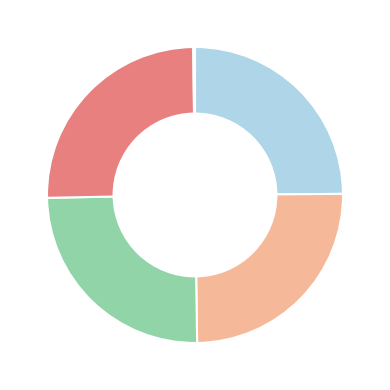

Does any single category account for the majority?

No